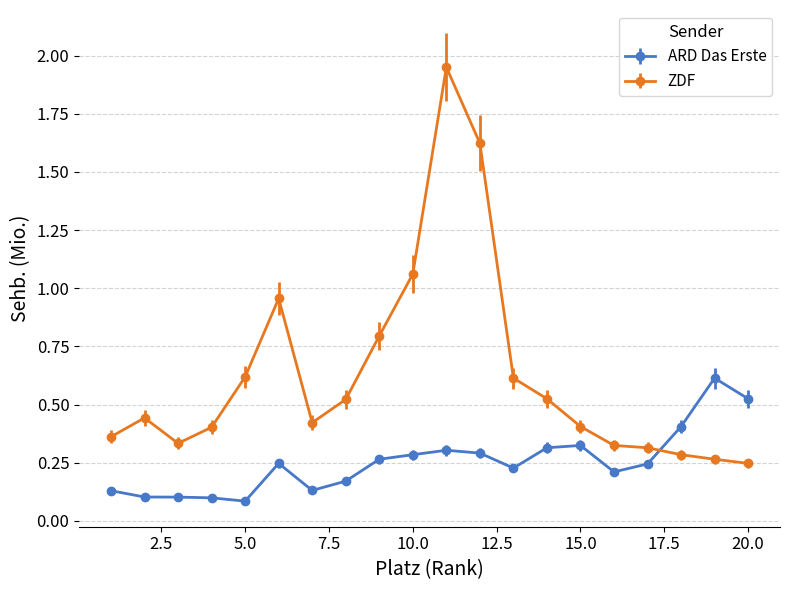

At how many categories does at least one series exceed 0?

20